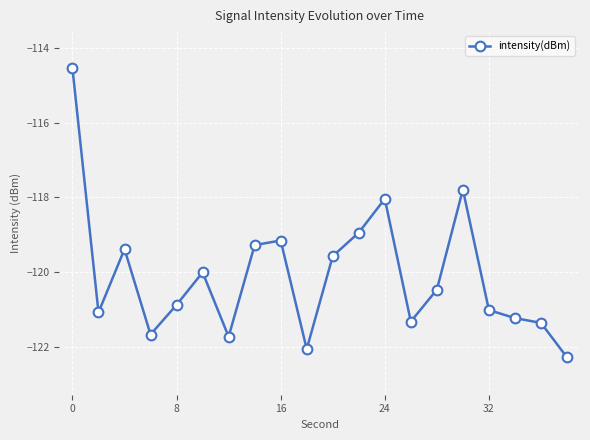

What is the value of the 10th point from the left?

-122.1